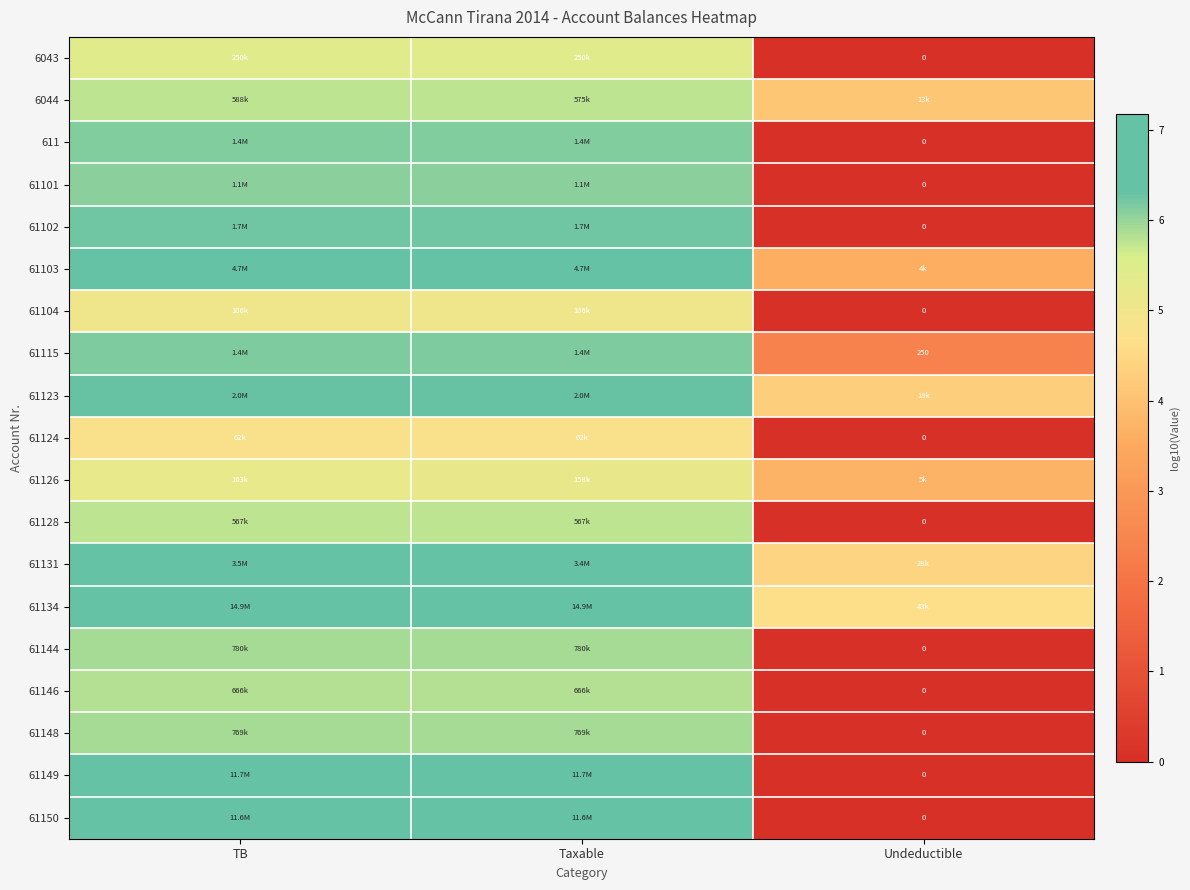

Which series has the largest range (max minus min)?

61149